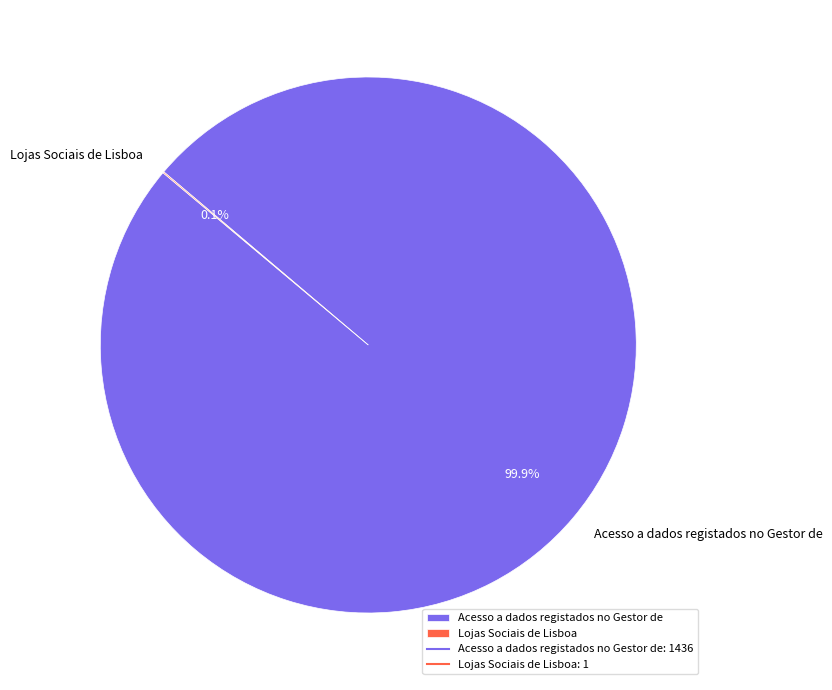

What portion of the pie excludes Acesso a dados registados no Gestor de?

0.1%